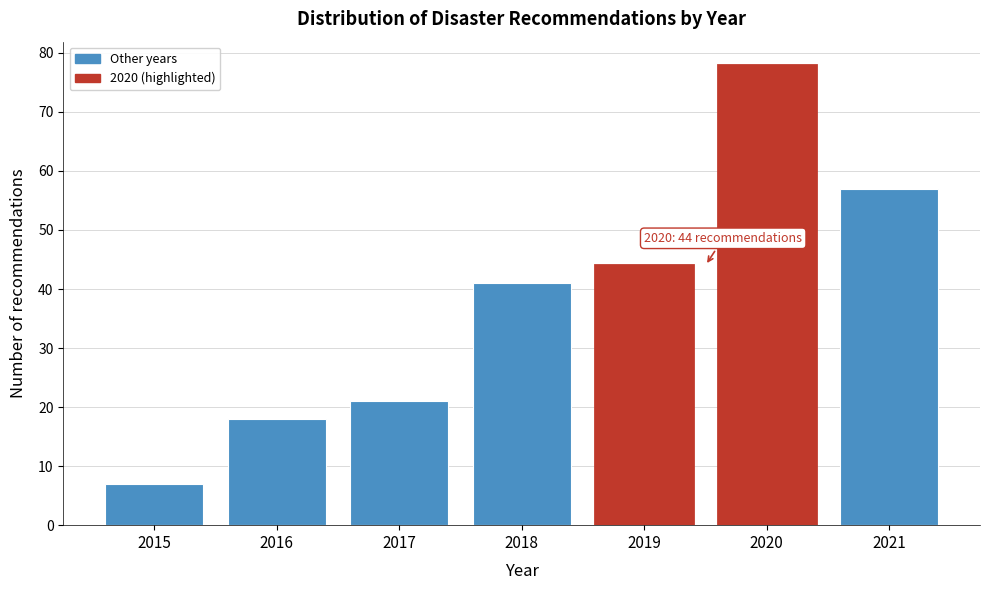

Reading right to left, extract all data points from this chart.

57	78	44	41	21	18	7